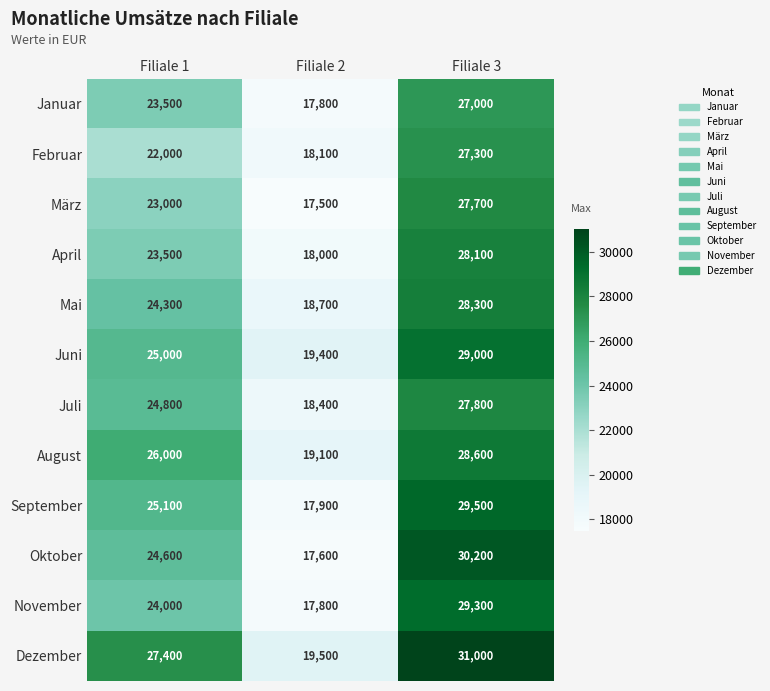

What is the difference between the highest and lowest values at Filiale 1?

5400